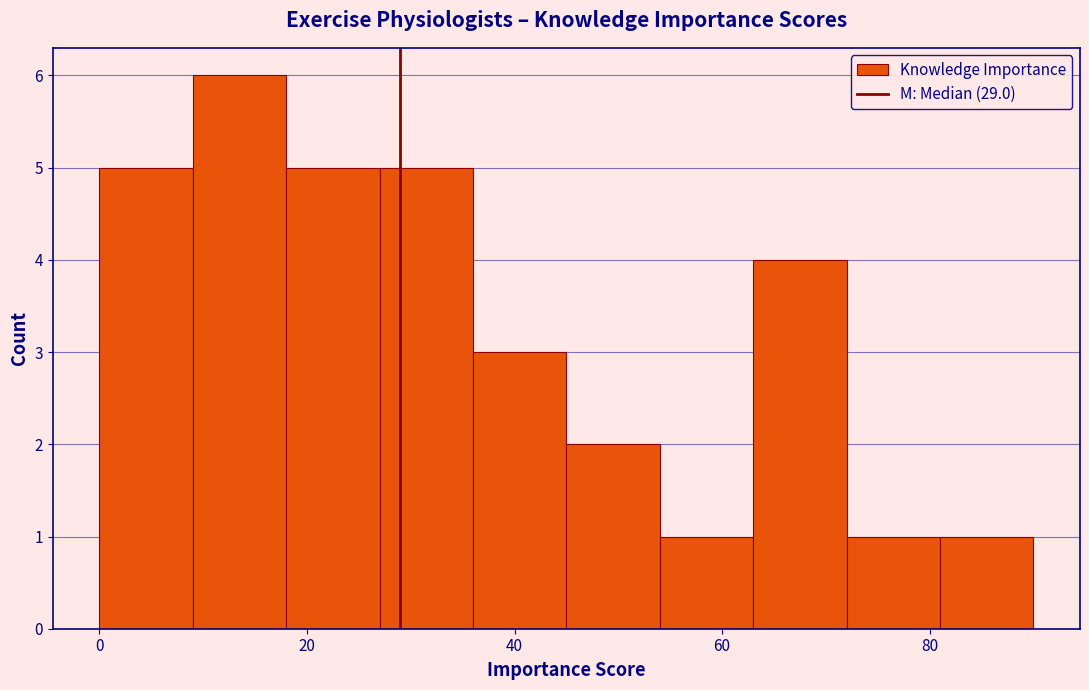

What is the height of the bar covering 72 to 81 on the x-axis? Neither the bar edges nor the heights are printed on the chart, so give them approximately, as read against the axes.

1